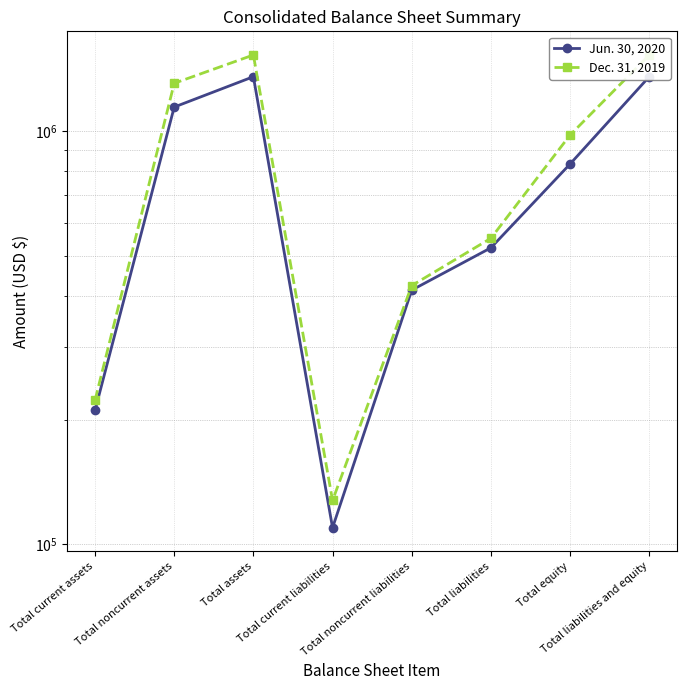

What is the difference between the second highest and minimum values in the Jun. 30, 2020 series?

1244885